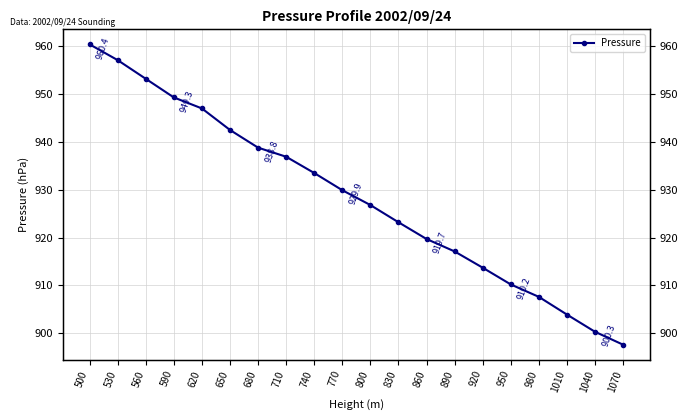

The chart shows a value of 1477.8 at 920. True or false?

False